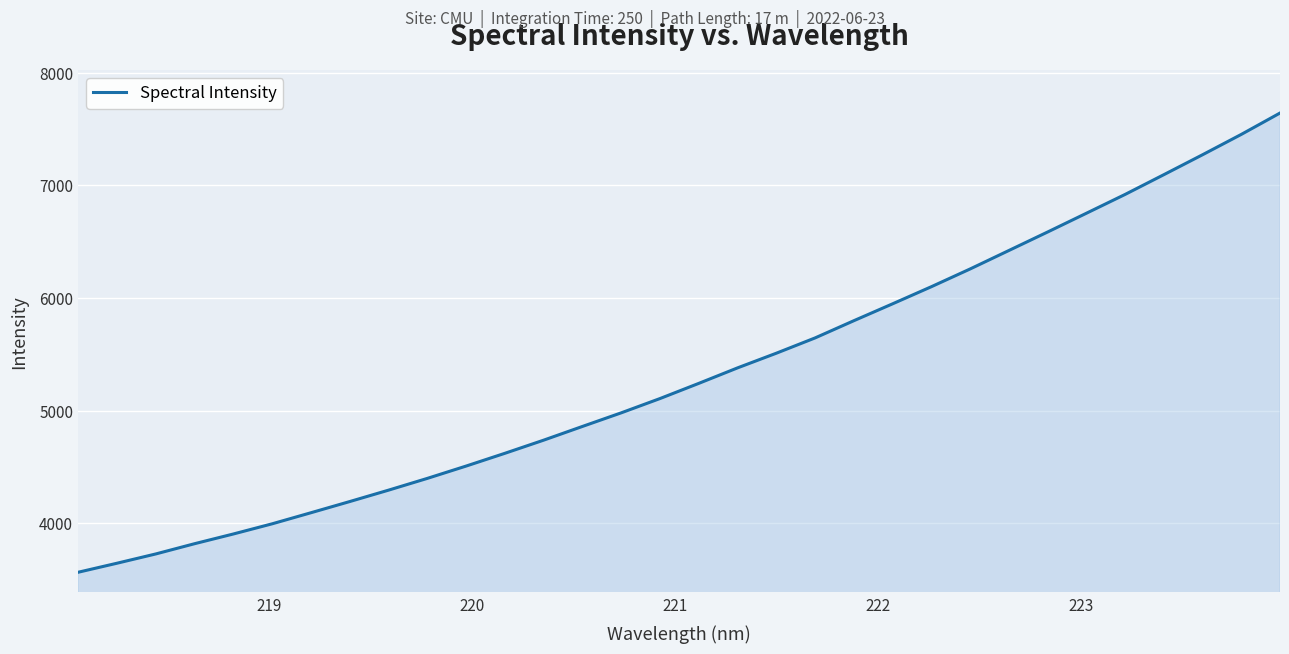

What is the difference between the maximum and minimum values?

4078.1